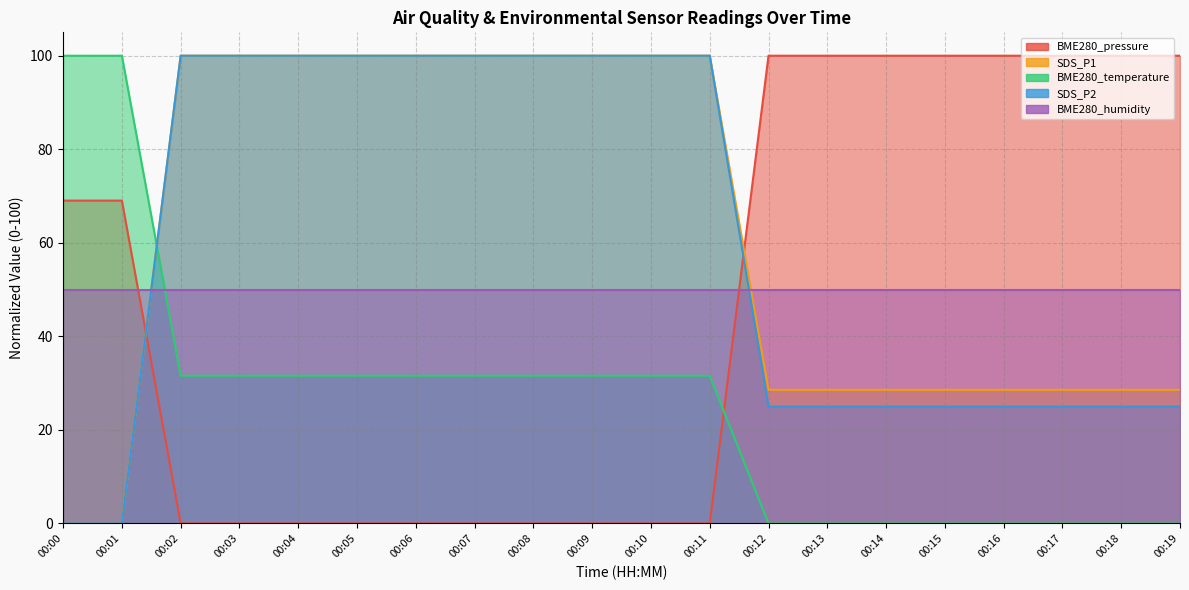

True or false: BME280_temperature and SDS_P1 intersect in this chart.

True